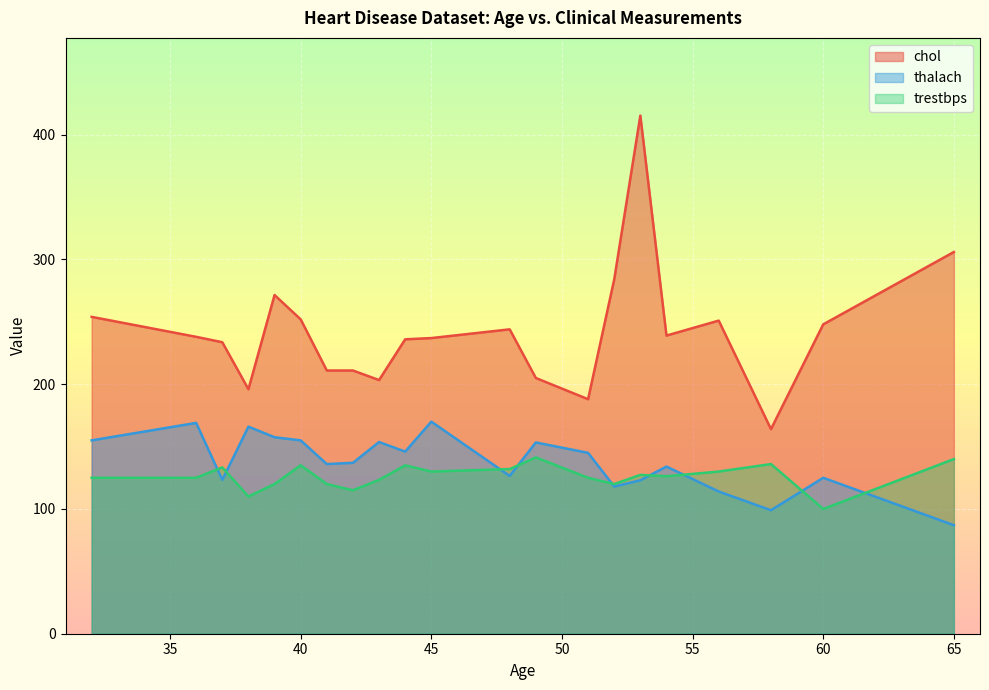

Is it true that thalach equals 63 at 53?

False